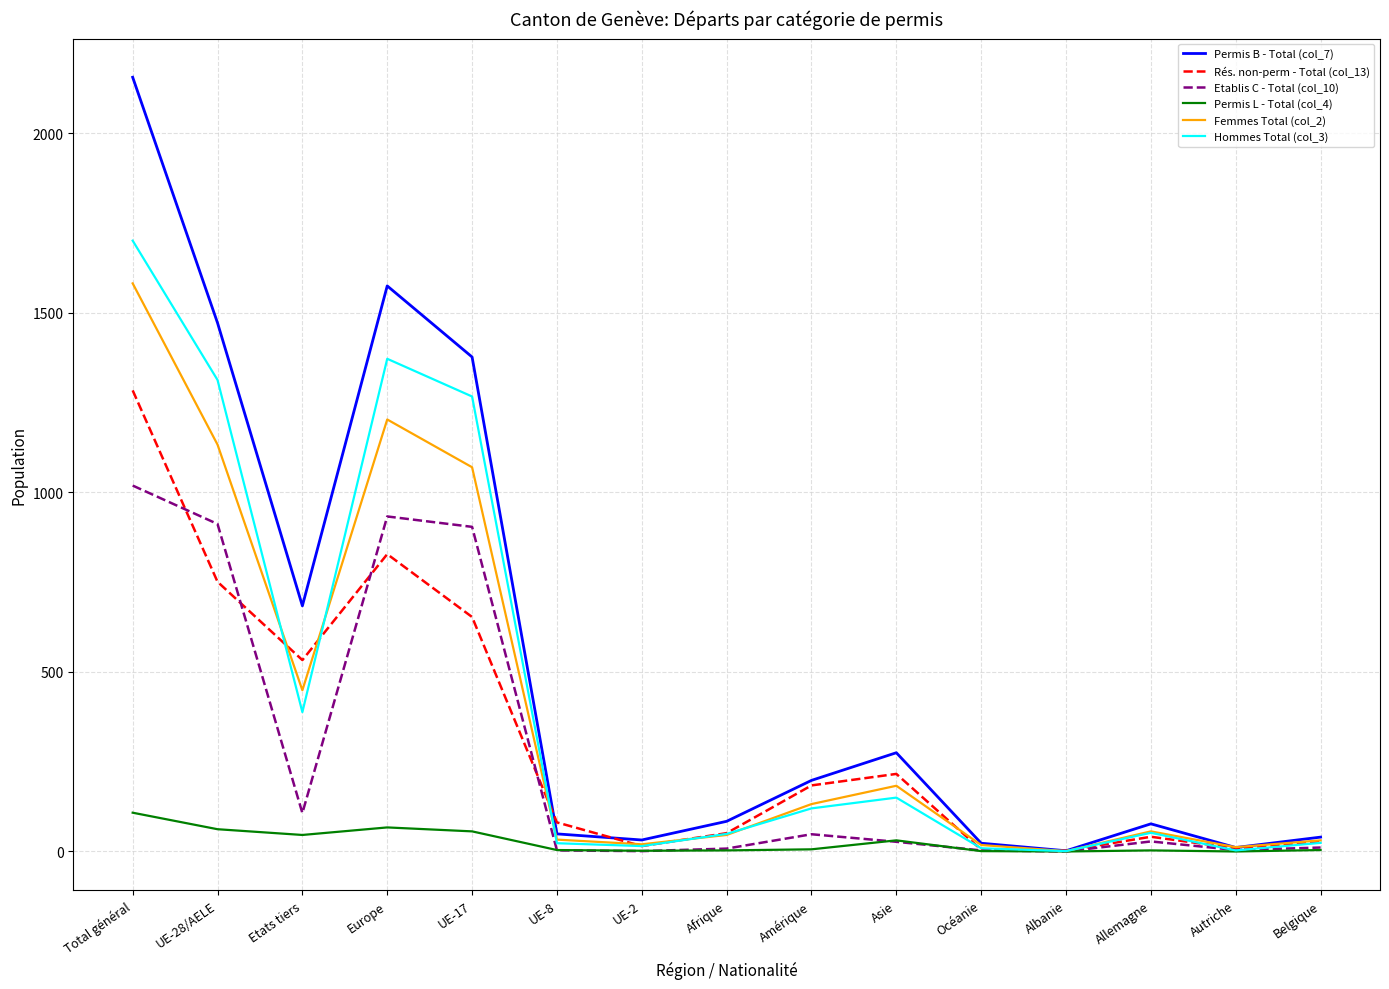

How many values in the Hommes Total (col_3) series are below 52?

7